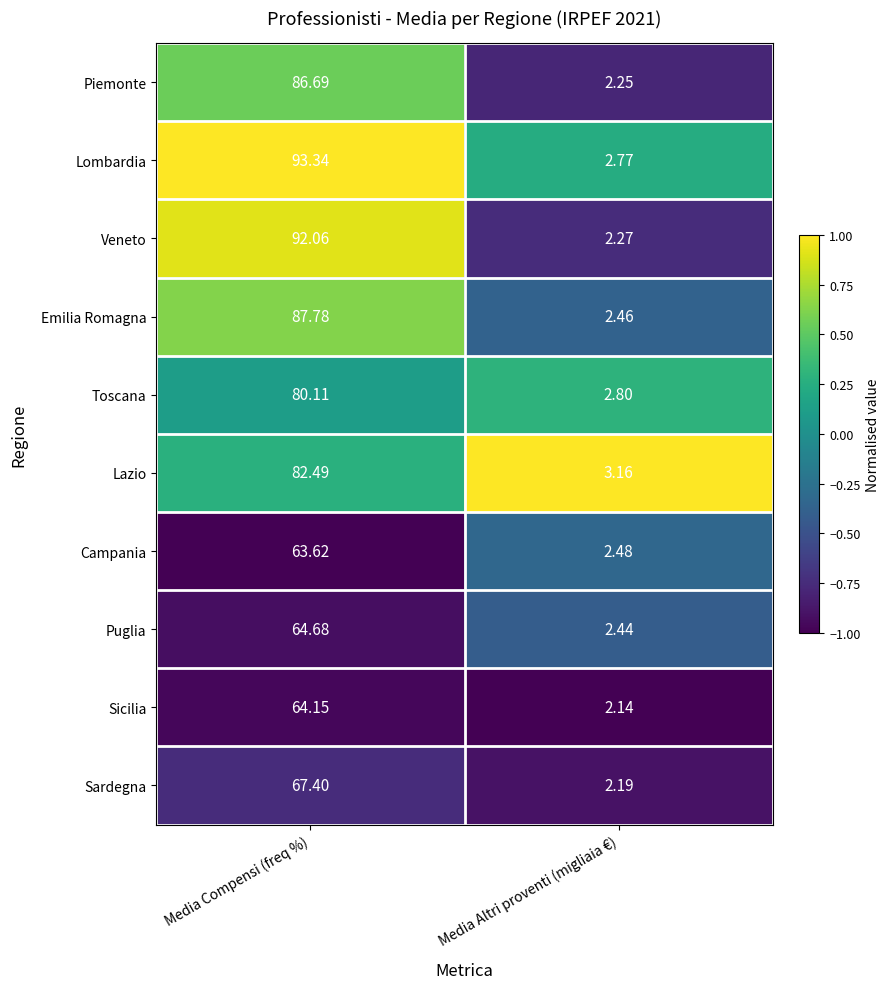

Rank the categories by Emilia Romagna value from lowest to highest.

Media Altri proventi (migliaia €), Media Compensi (freq %)